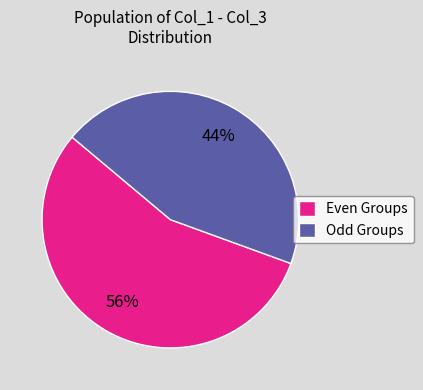

Is the sum of Odd Groups and Even Groups greater than half?

Yes